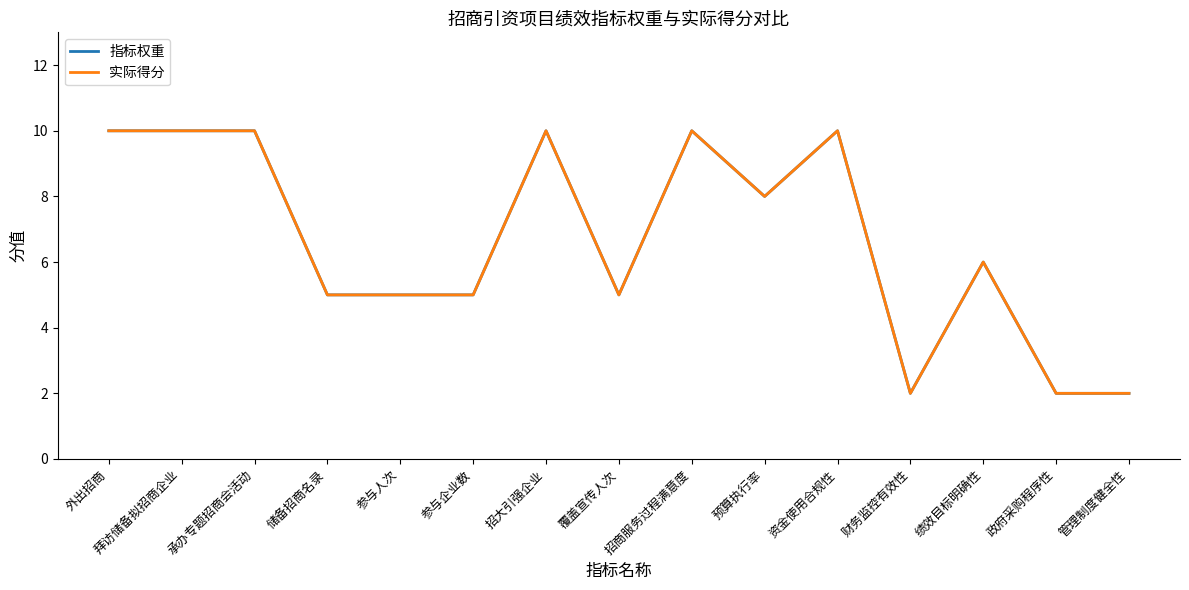

What is the value of the 实际得分 point at the 12th from the left?

2